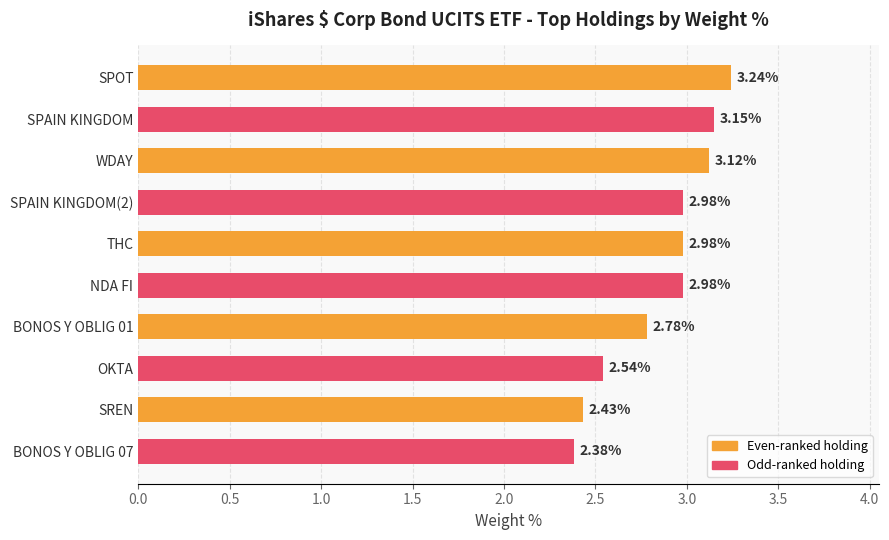

What is the change in value from BONOS Y OBLIG 07 to NDA FI?

+0.6